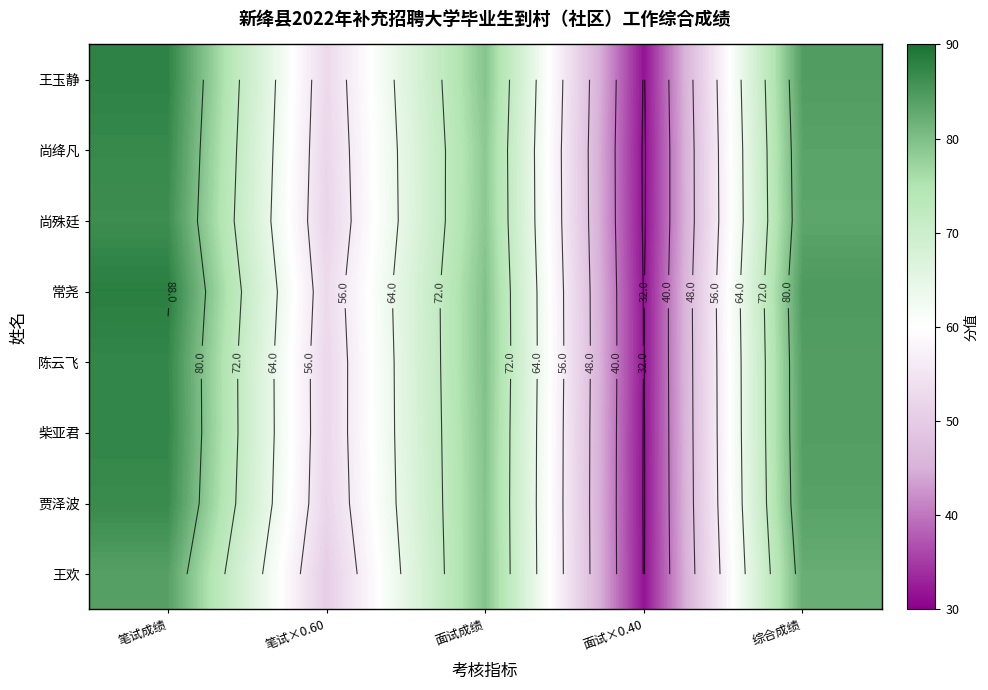

At how many categories does at least one series exceed 39?

4